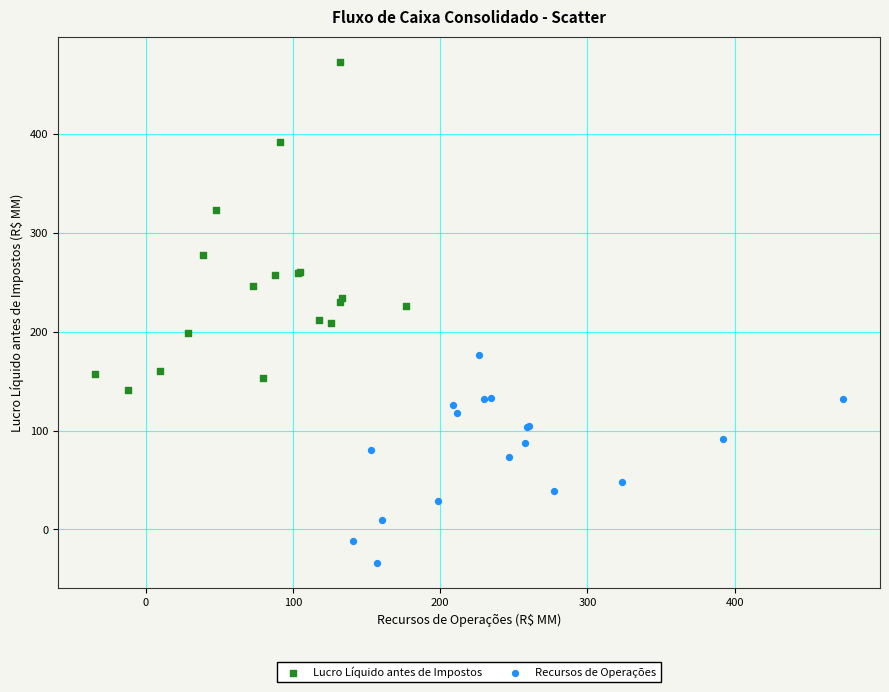

Which series has the largest Y range (max minus min)?

Lucro Líquido antes de Impostos